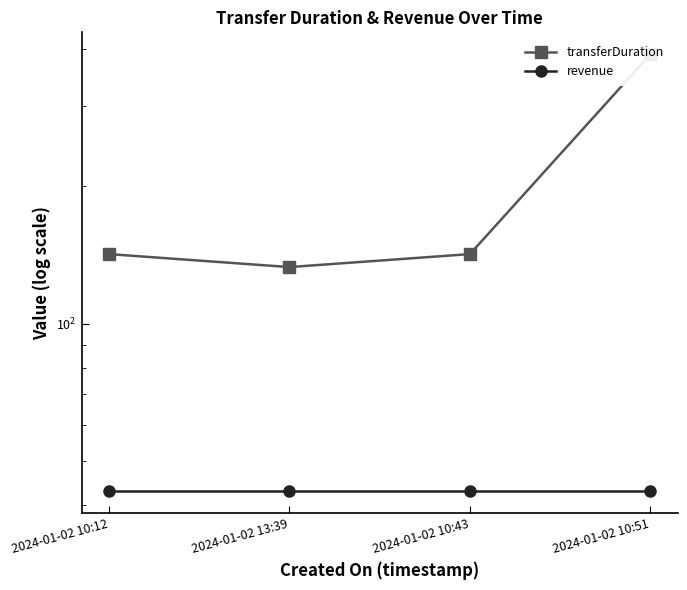

True or false: revenue and transferDuration intersect in this chart.

False